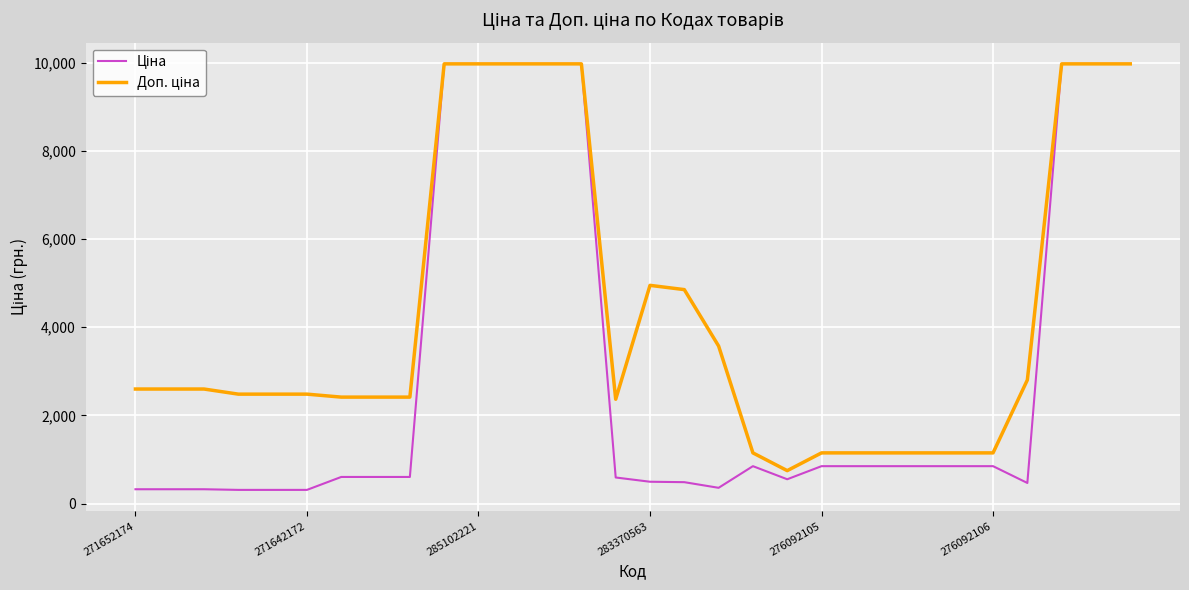

What is the smallest value displayed?

310.3